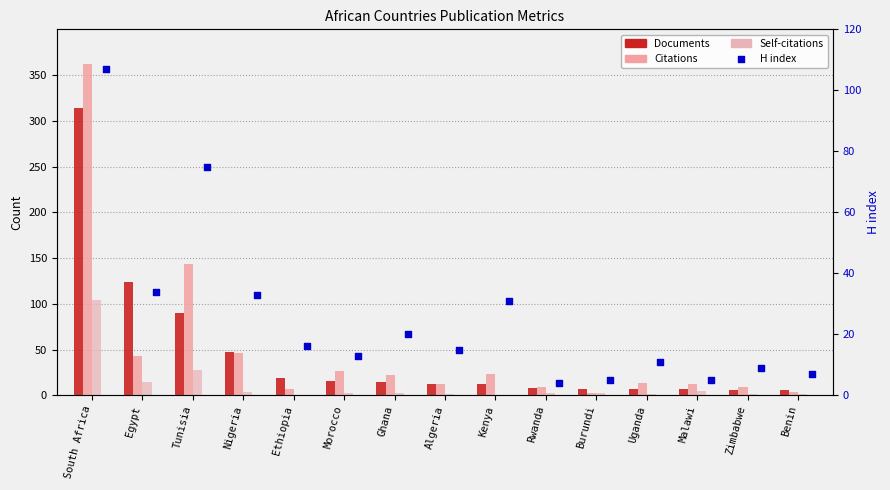

What is the total value across all series at Morocco?

58